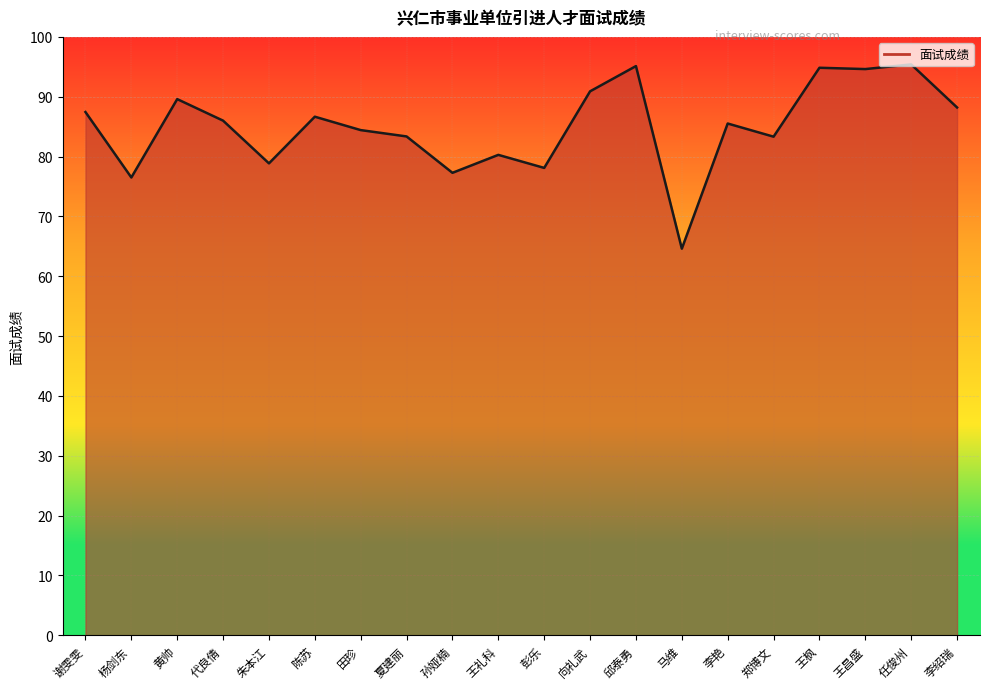

How many points are higher than both their immediate neighbors (excluding endpoints)?

7